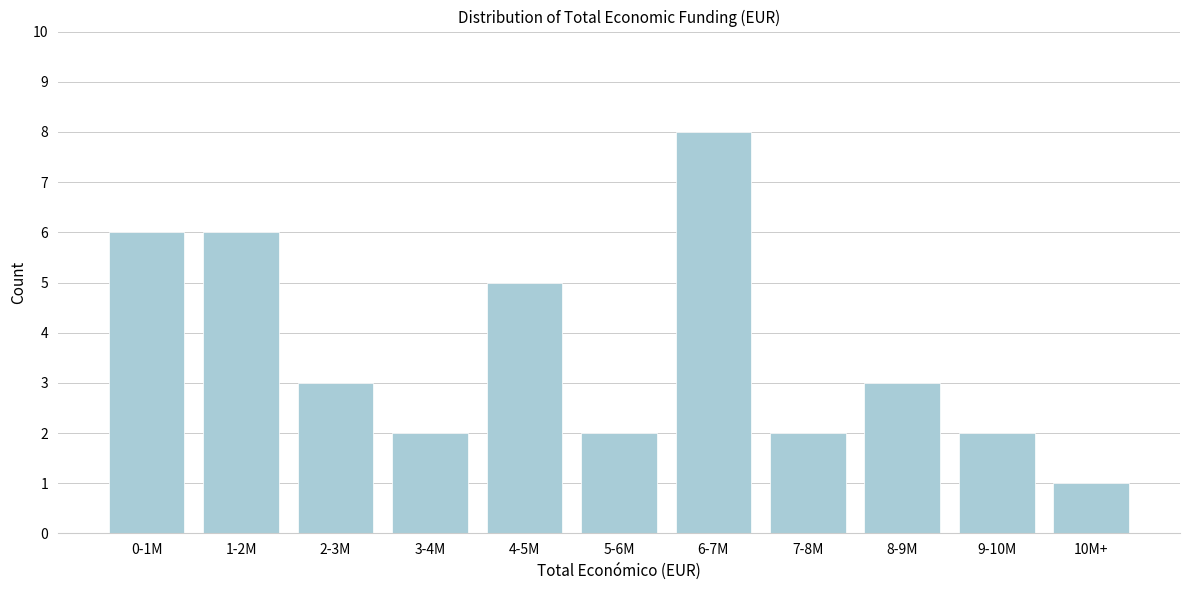

Reading left to right, transcribe all the data shown in this chart.

0-1M=6	1-2M=6	2-3M=3	3-4M=2	4-5M=5	5-6M=2	6-7M=8	7-8M=2	8-9M=3	9-10M=2	10M+=1